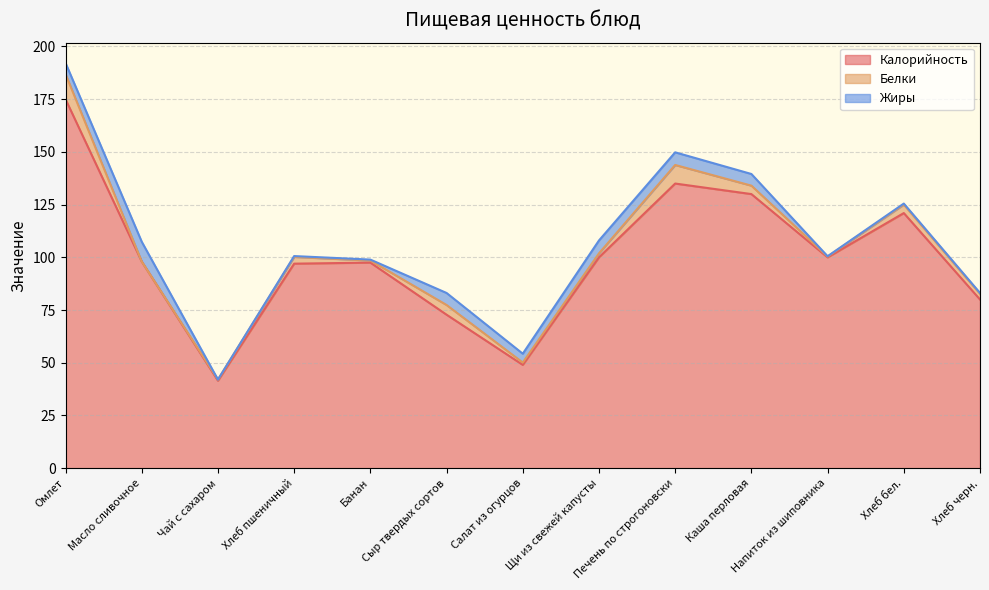

Is it true that Жиры equals 6.0 at Печень по строгоновски?

True